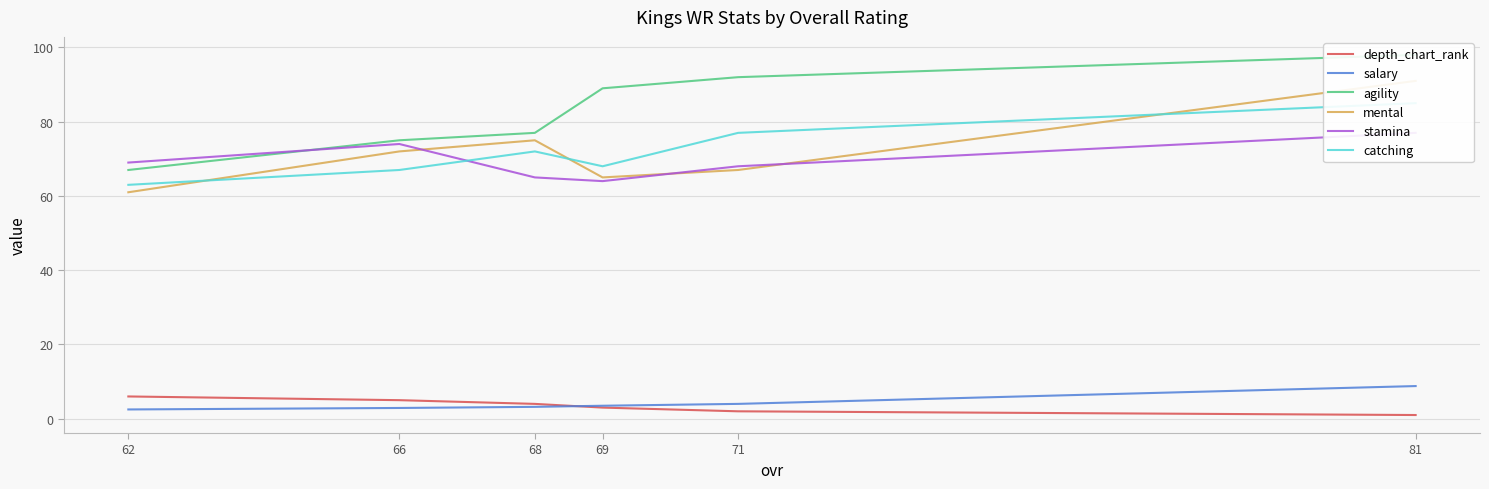

Which label corresponds to the smallest value in the chart?

81